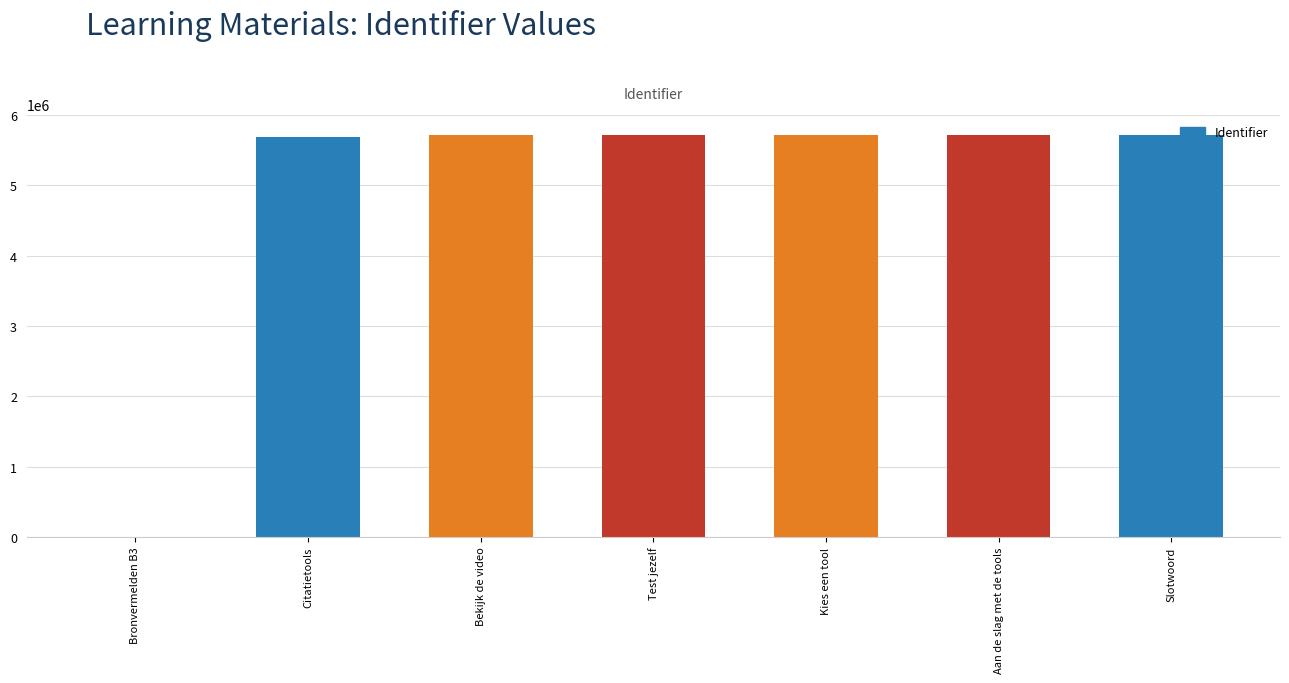

What is the sum of the values at Citatietools and Test jezelf?

11412791